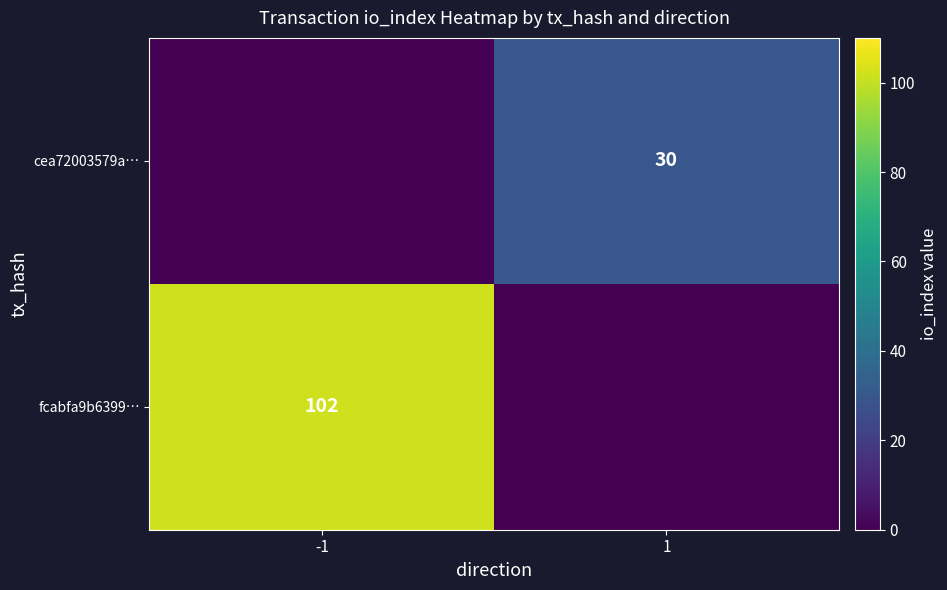

True or false: cea72003579a… has a value of 12 at 1.

False